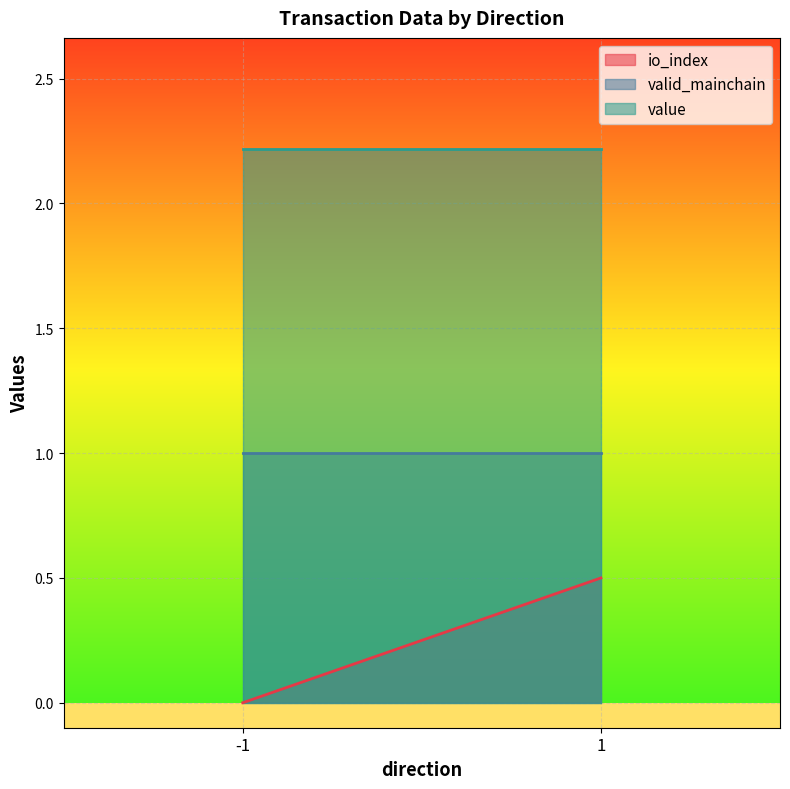

Reading right to left, extract all data points from this chart.

io_index: 1=0.5	-1=0.0
valid_mainchain: 1=1.0	-1=1.0
value: 1=2.2	-1=2.2